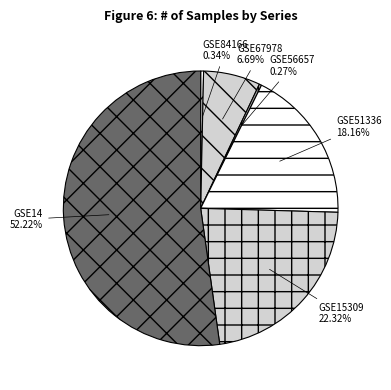

Approximately how many times larger is the value at GSE51336 compared to GSE67978?

2.7